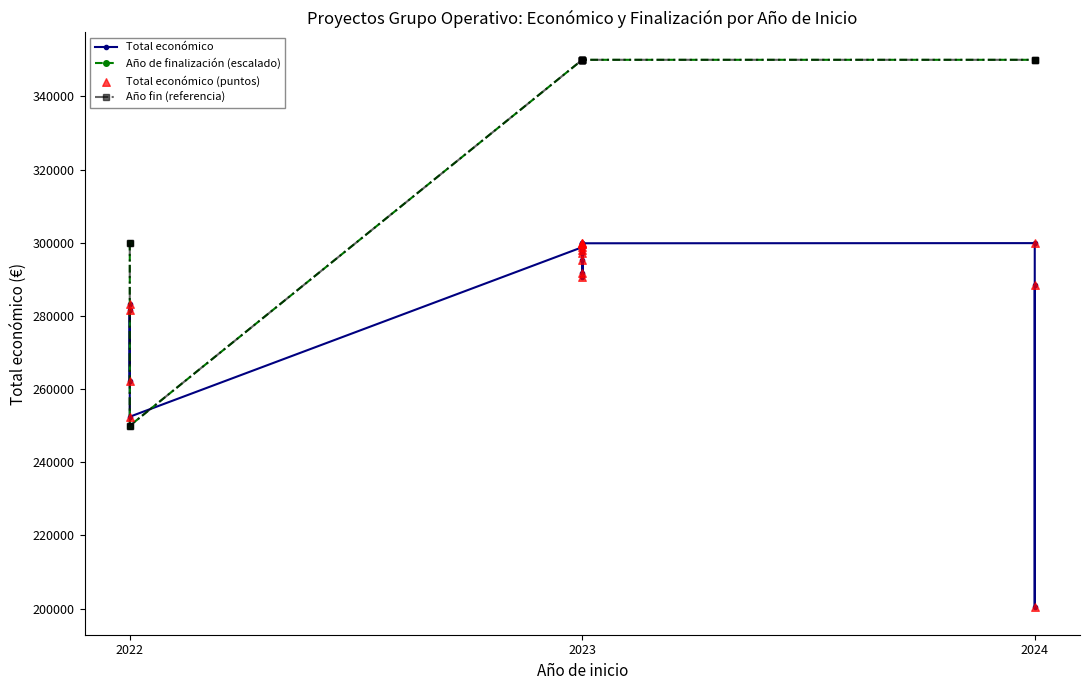

Which series has the largest Y range (max minus min)?

Año de finalización (escalado)